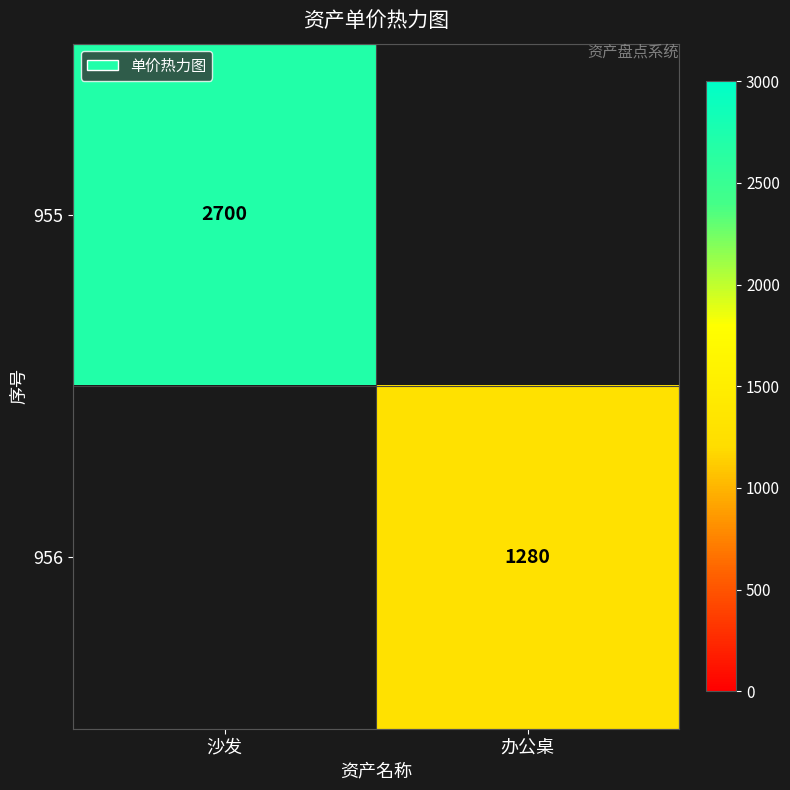

The 956 series shows 1280 at 办公桌. True or false?

True